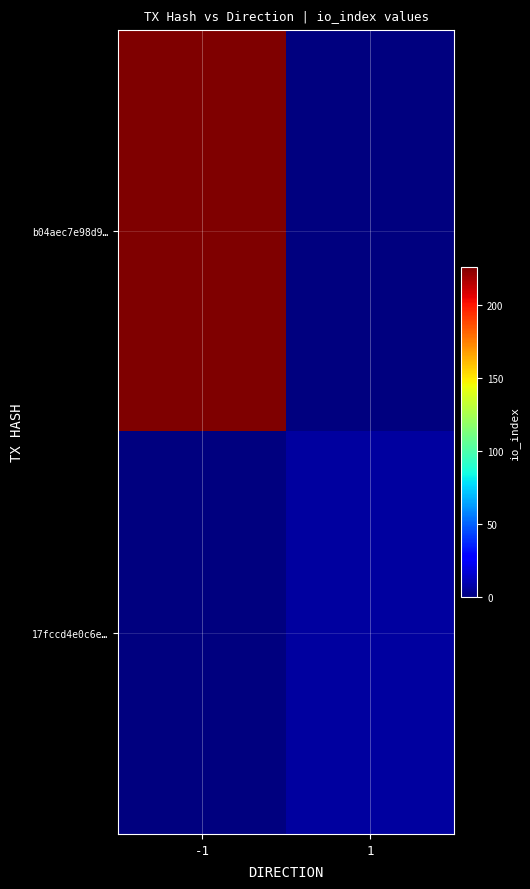

What is the greatest value displayed?

226